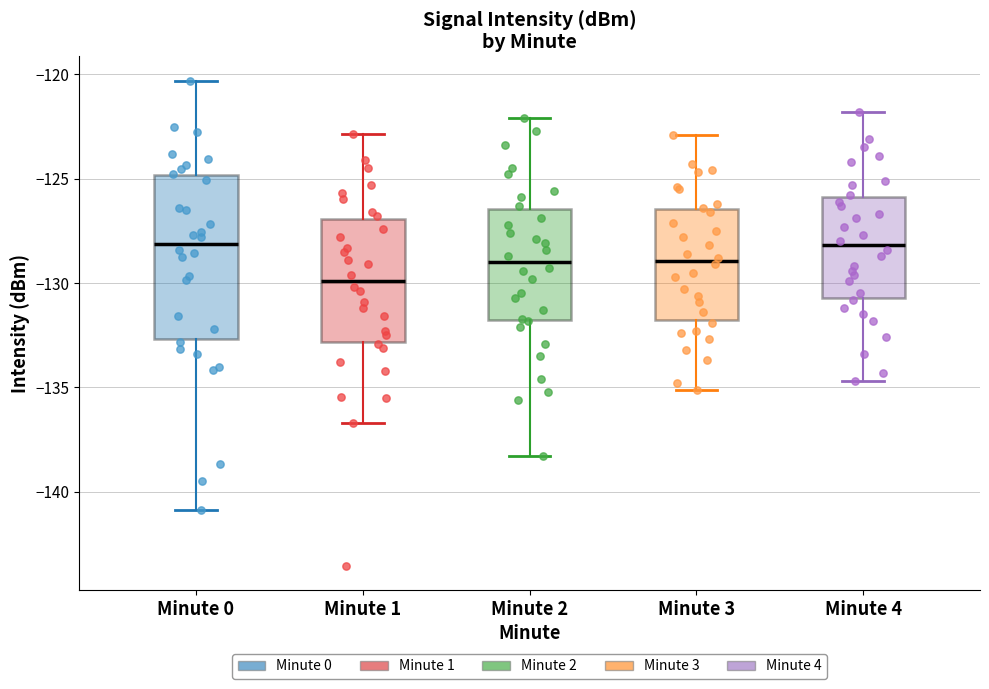

Reading left to right, read every box against the y-axis: the position of its median line, the range the box covers, and the ends of its whiskers. The values are not printed on the chart, so give them approximately, as read against the axis.

Minute 0: median -128.0, box -132.5 to -125.0, whiskers -141.0 to -120.5
Minute 1: median -130.0, box -133.0 to -127.0, whiskers -136.5 to -123.0
Minute 2: median -129.0, box -132.0 to -126.5, whiskers -138.5 to -122.0
Minute 3: median -129.0, box -132.0 to -126.5, whiskers -135.0 to -123.0
Minute 4: median -128.0, box -130.5 to -126.0, whiskers -134.5 to -122.0